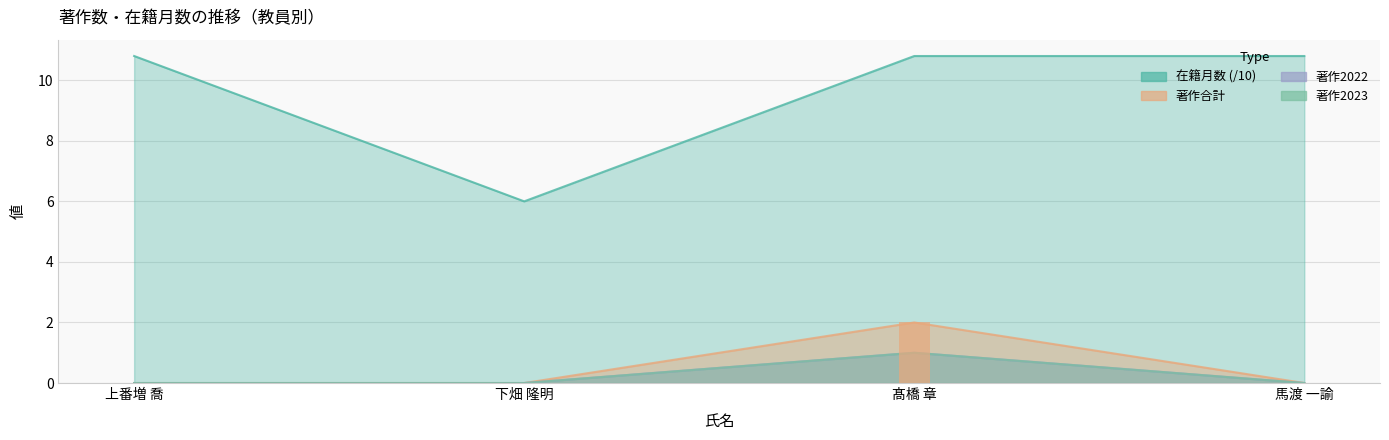

What is the total value across all series at 上番増 喬?

10.8